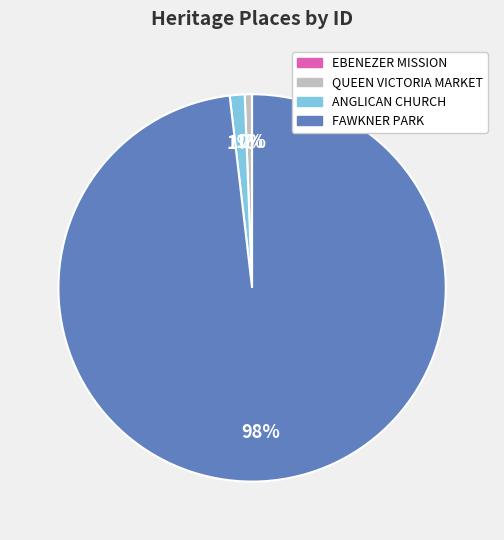

To the nearest percent, what is the combined percentage of QUEEN VICTORIA MARKET and ANGLICAN CHURCH?

2%